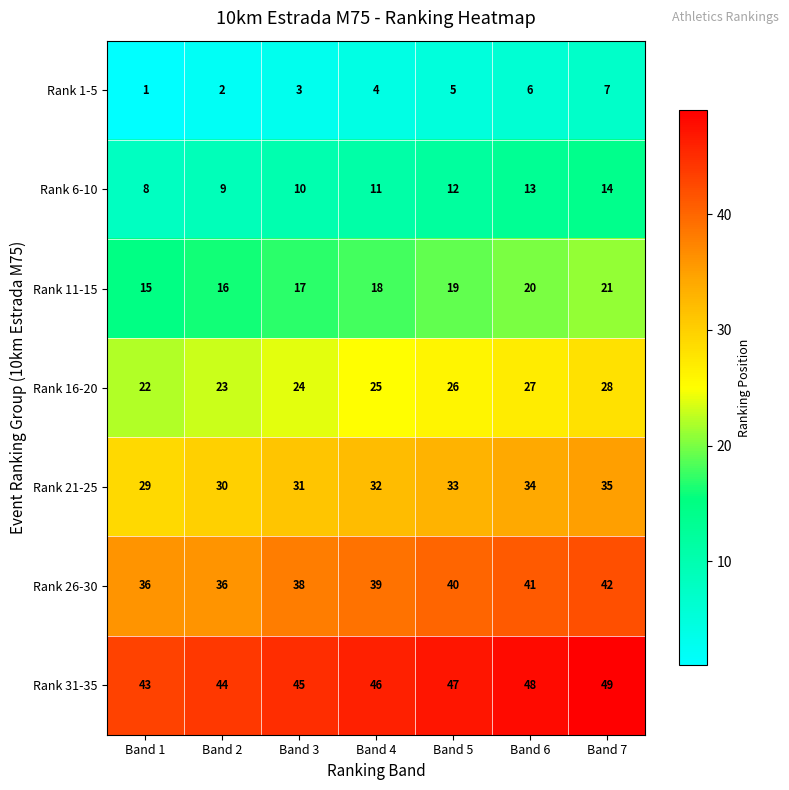

Which series has the largest total across all categories?

Rank 31-35